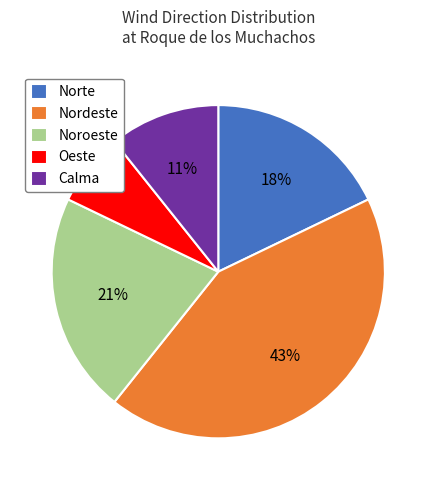

To the nearest percent, what is the combined percentage of Nordeste and Noroeste?

64%